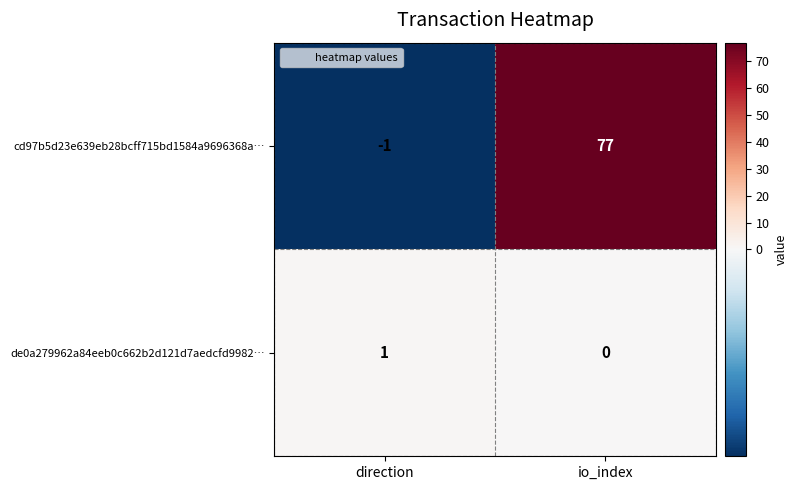

At how many categories does at least one series exceed 12?

1